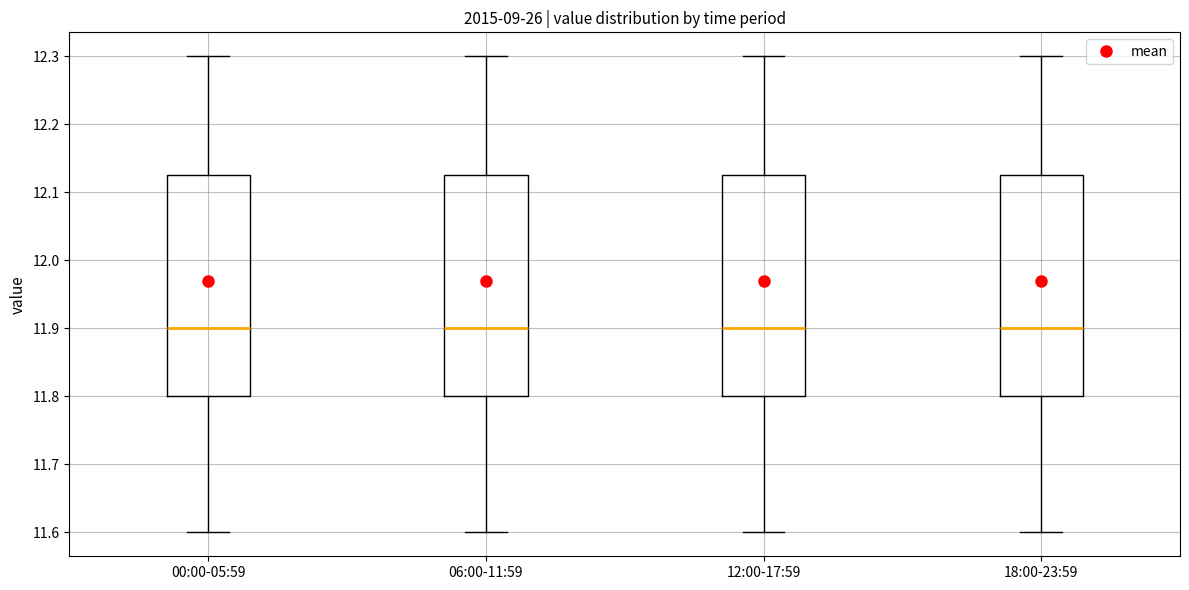

Reading left to right, read every box against the y-axis: the position of its median line, the range the box covers, and the ends of its whiskers. The values are not printed on the chart, so give them approximately, as read against the axis.

00:00-05:59: median 11.90, box 11.80 to 12.13, whiskers 11.60 to 12.30
06:00-11:59: median 11.90, box 11.80 to 12.13, whiskers 11.60 to 12.30
12:00-17:59: median 11.90, box 11.80 to 12.13, whiskers 11.60 to 12.30
18:00-23:59: median 11.90, box 11.80 to 12.13, whiskers 11.60 to 12.30